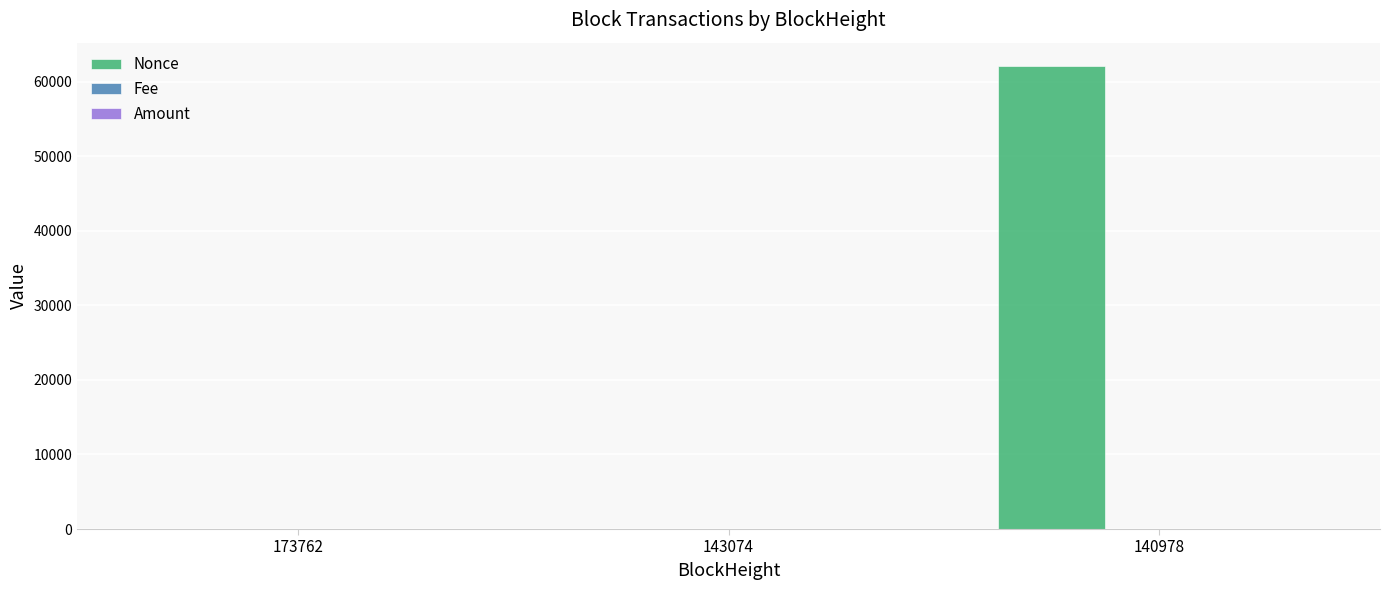

What is the spread (max minus min) of values at 143074?

3.0